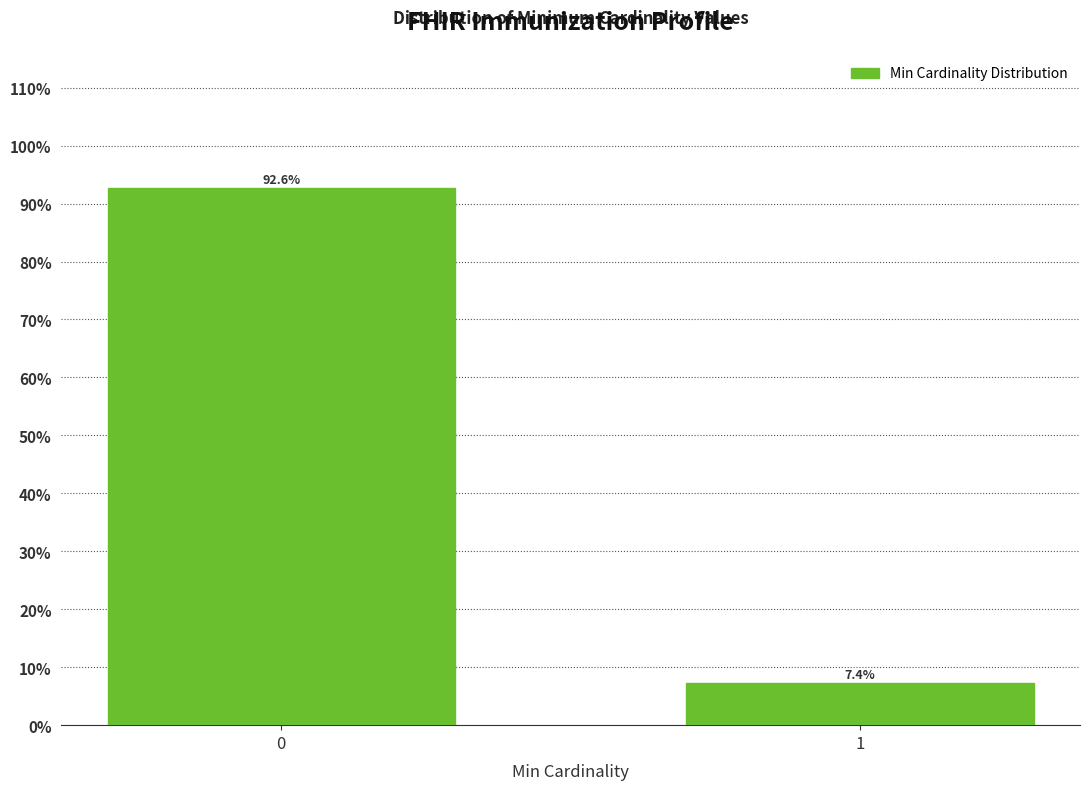

Reading left to right, what are all the values shown in this chart?

92.6	7.4